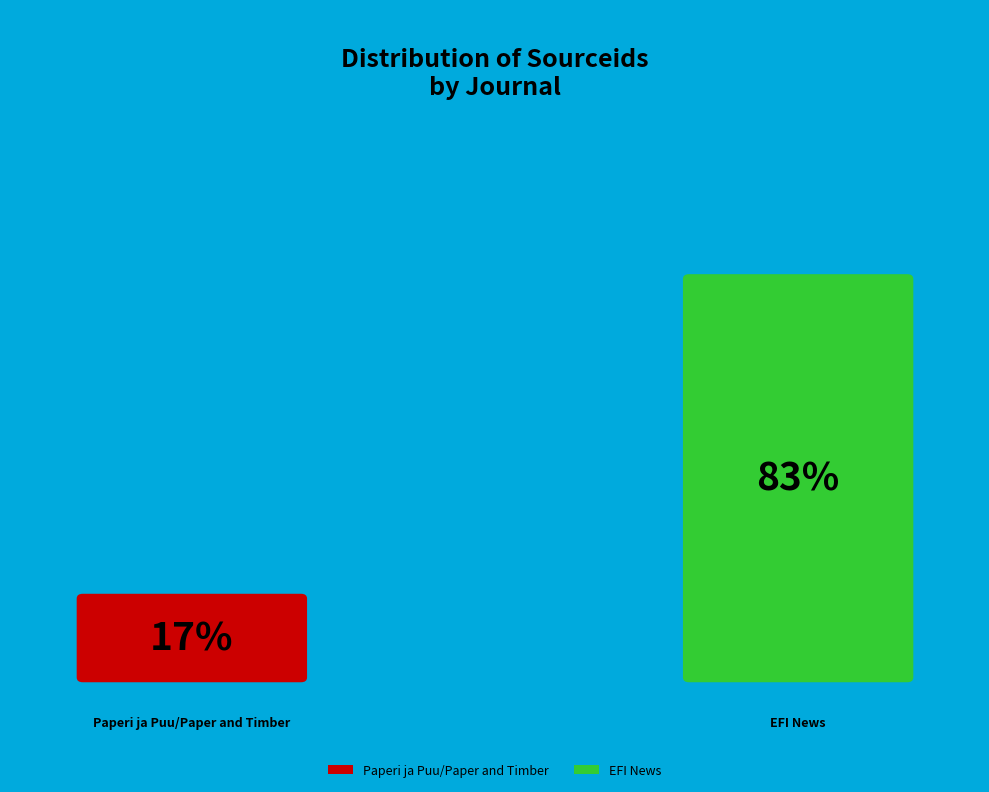

Count the number of slices in the pie.

2